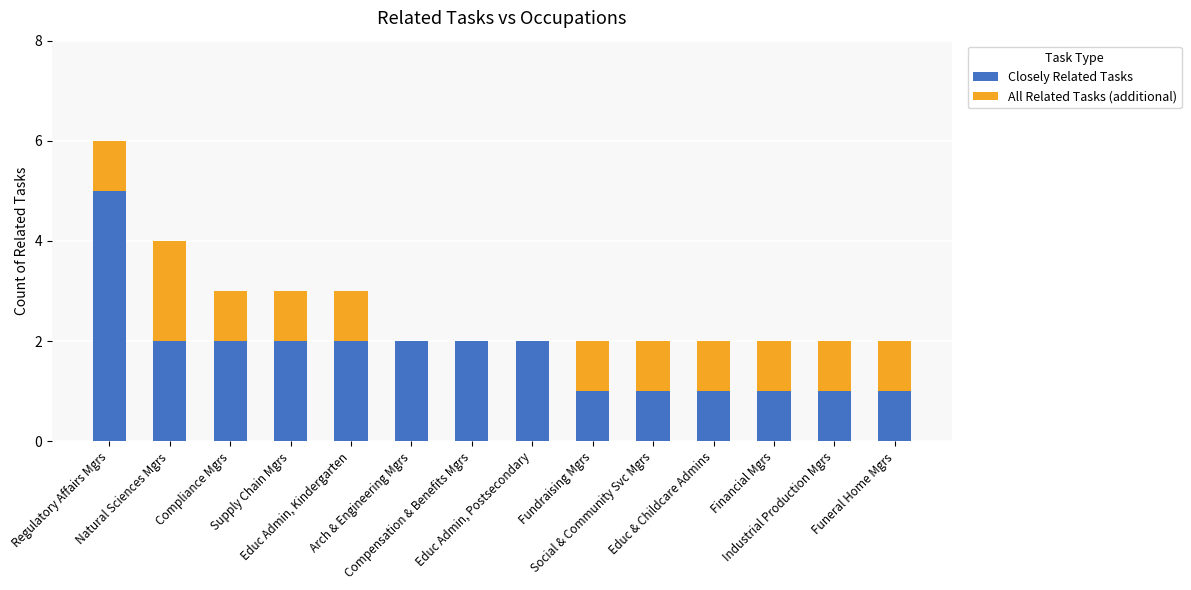

What is the highest value of the Closely Related Tasks series?

5